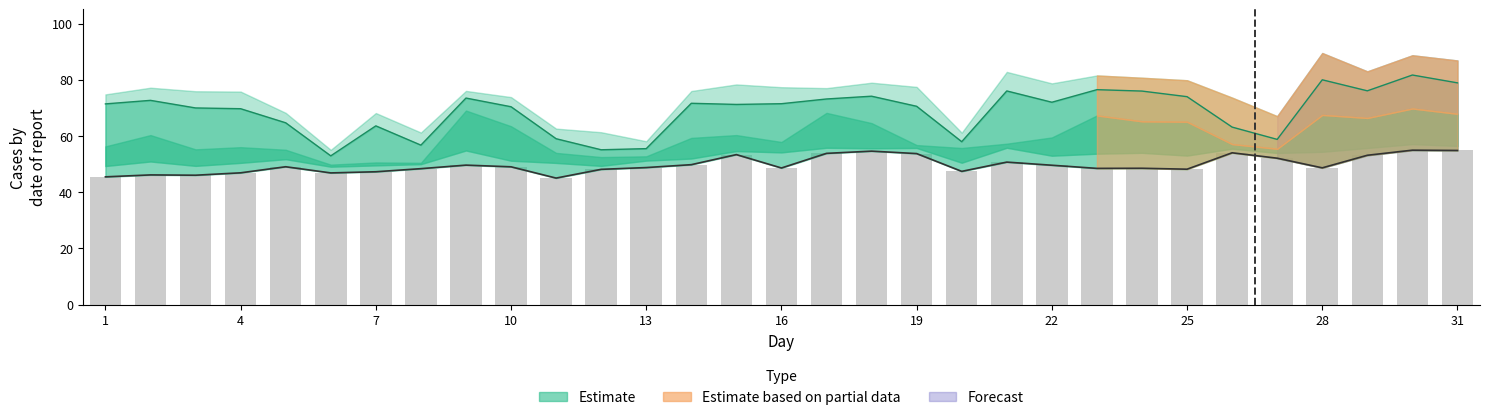

The value at 19 is 53.8. True or false?

True